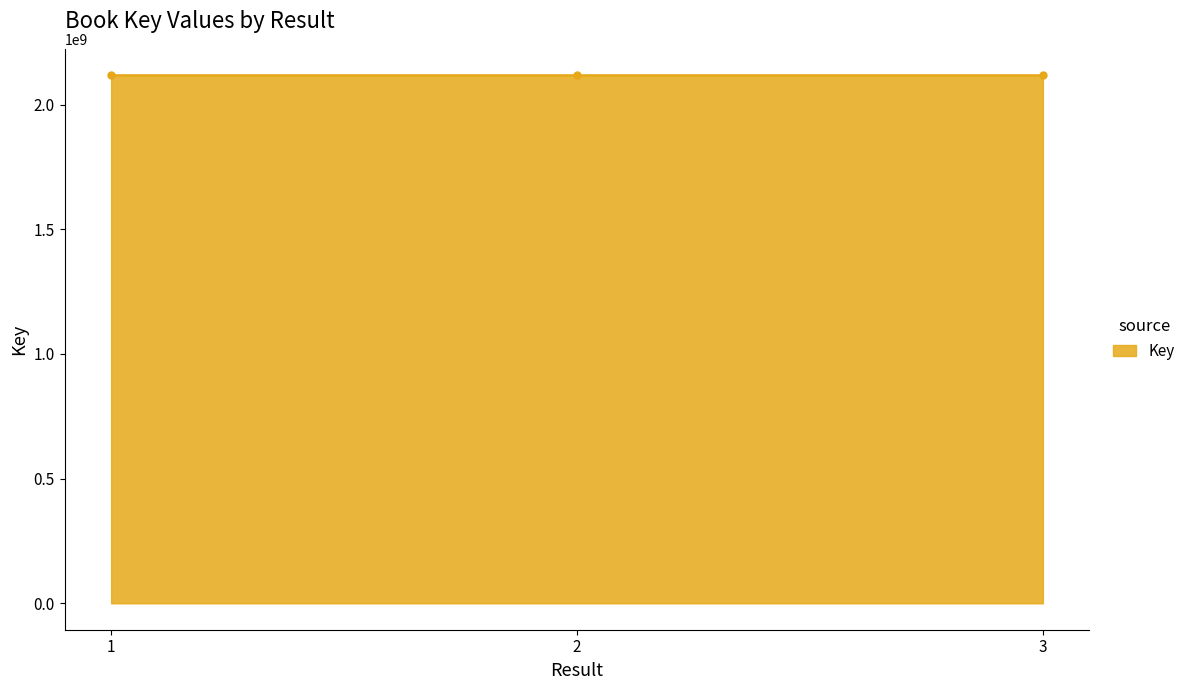

What is the maximum value shown in the chart?

2117937512